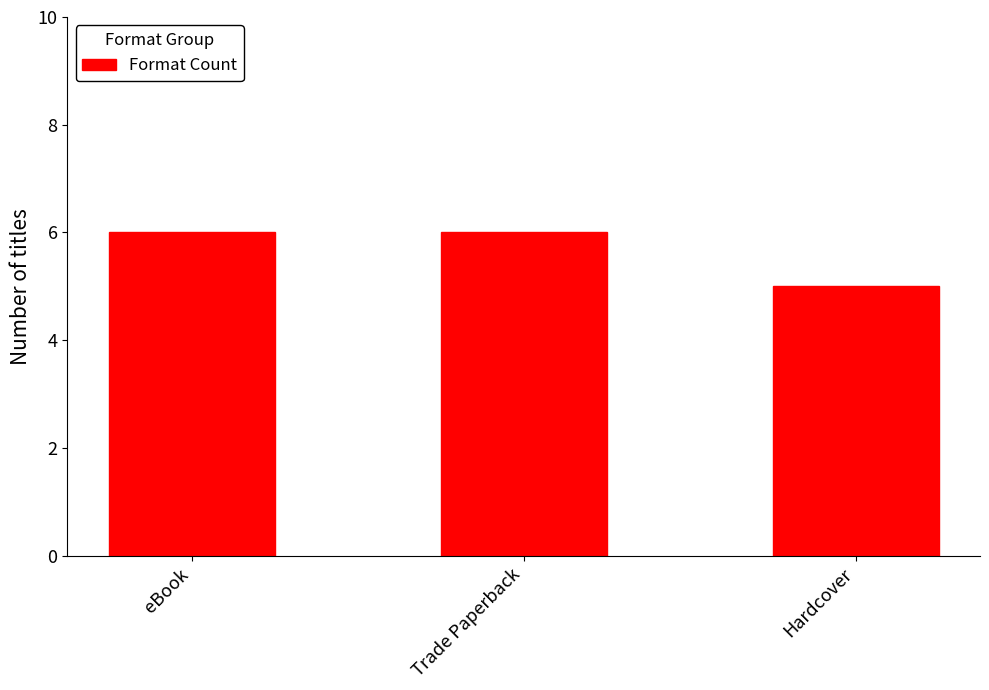

How many categories are shown in the chart?

3